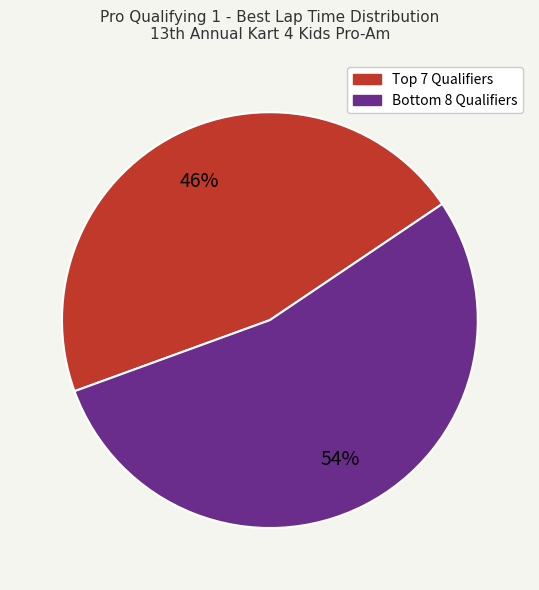

To the nearest percent, what is the difference between the largest and smallest slice percentages?

8%